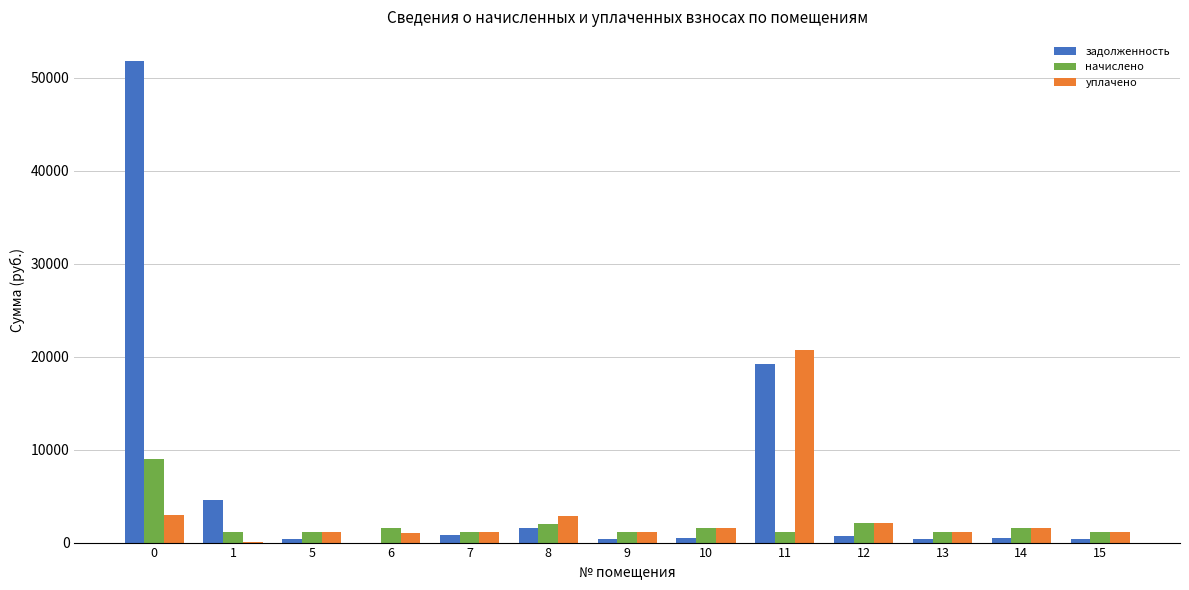

True or false: задолженность has a value of 684.5 at 12.

True